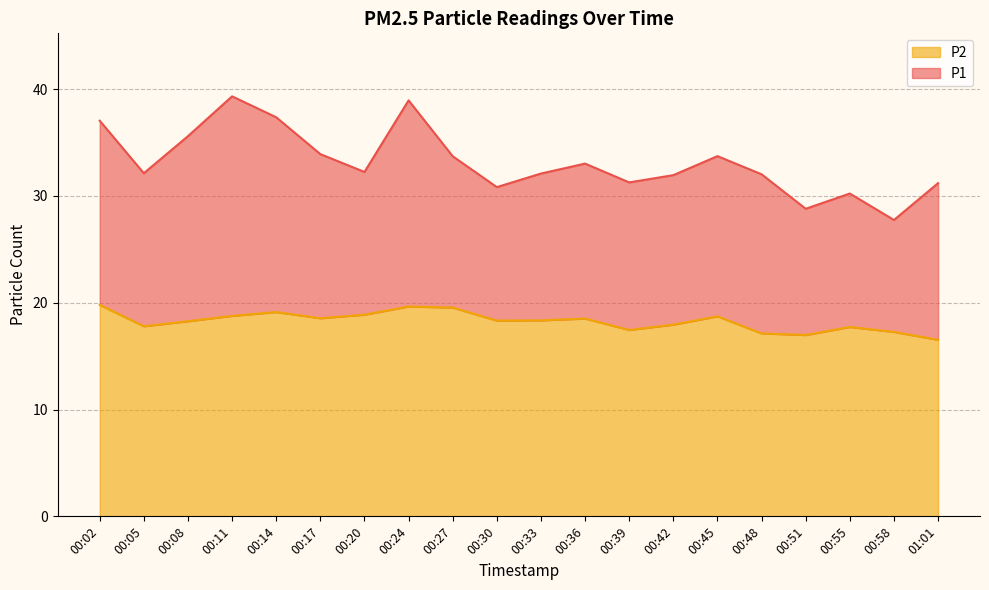

Which label corresponds to the smallest value in the chart?

01:01